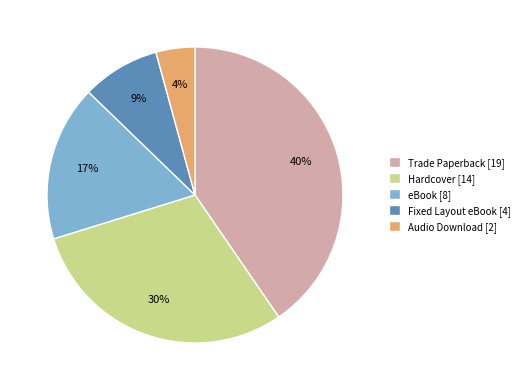

What percentage is the Hardcover [14] slice, to the nearest percent?

30%